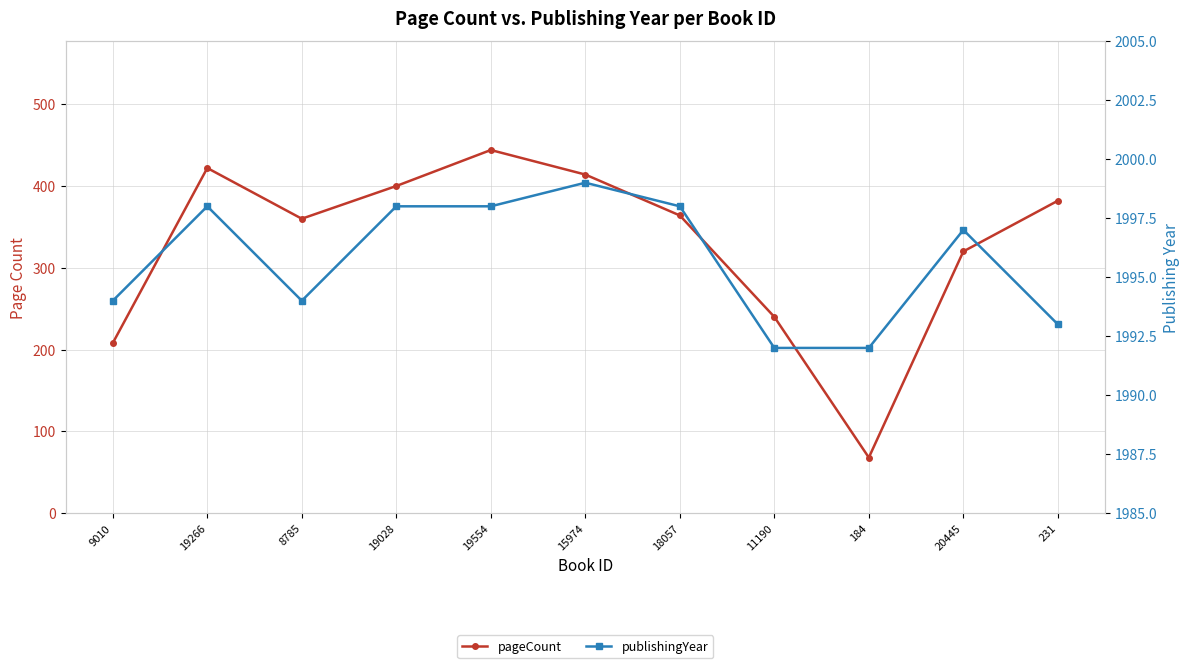

How many lines are shown in the chart?

2